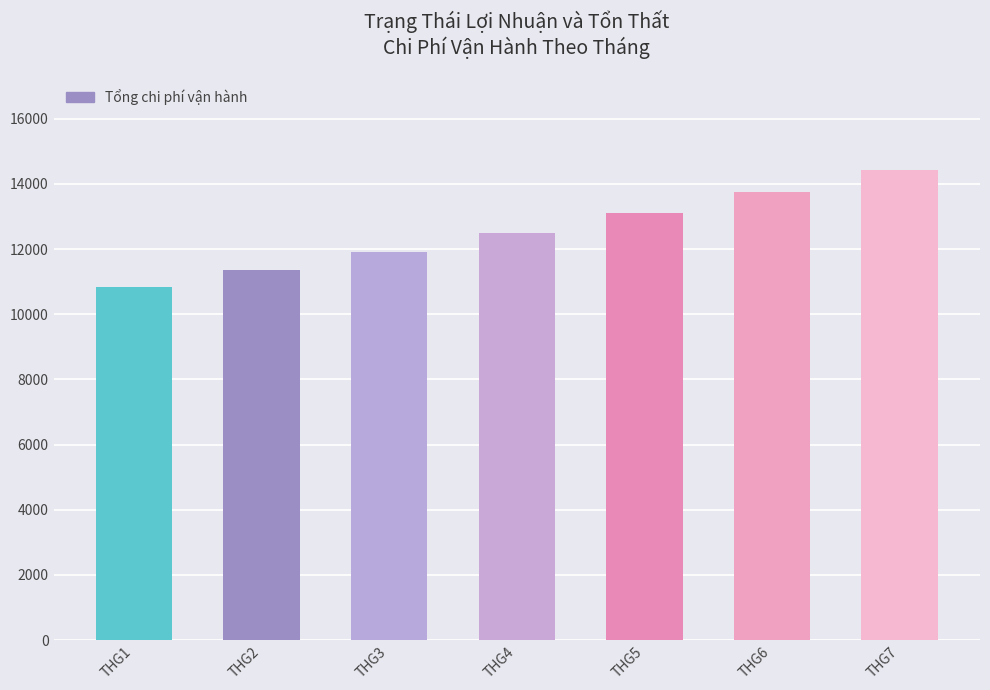

List the labels in order of value, smallest first.

THG1, THG2, THG3, THG4, THG5, THG6, THG7